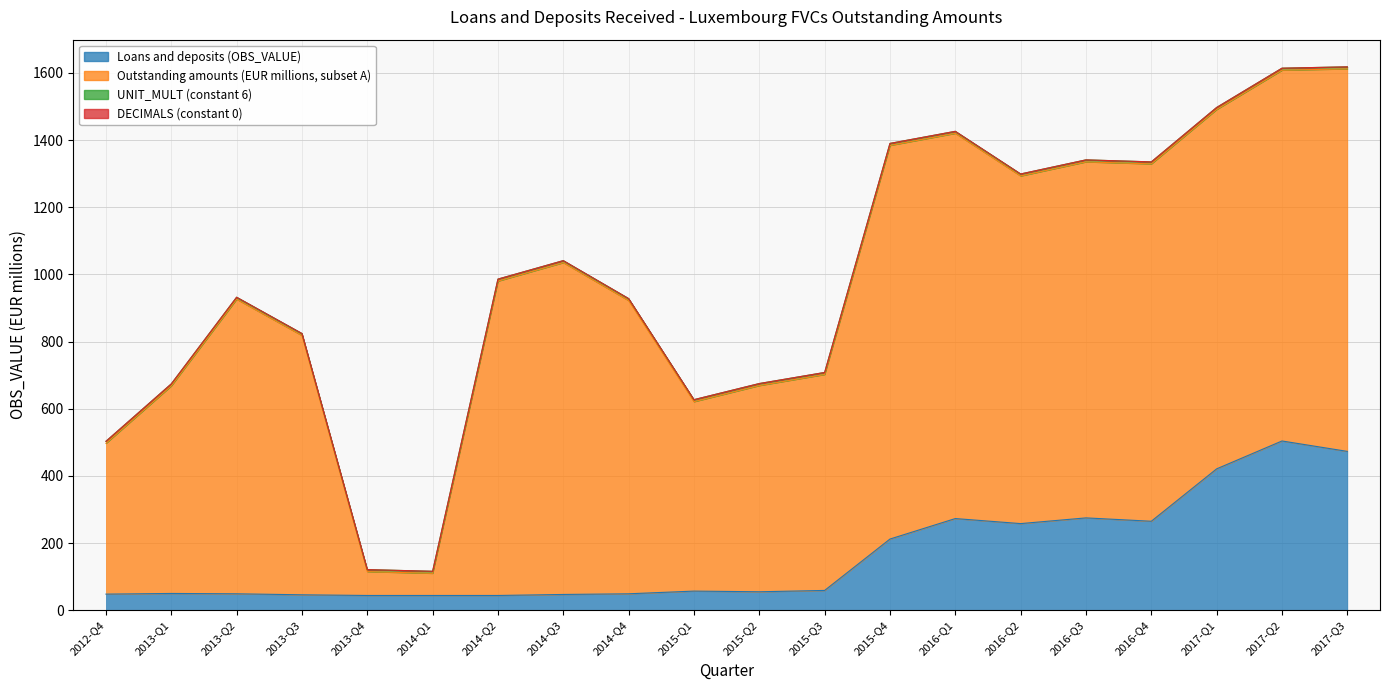

What is the difference between the maximum and minimum values?

460